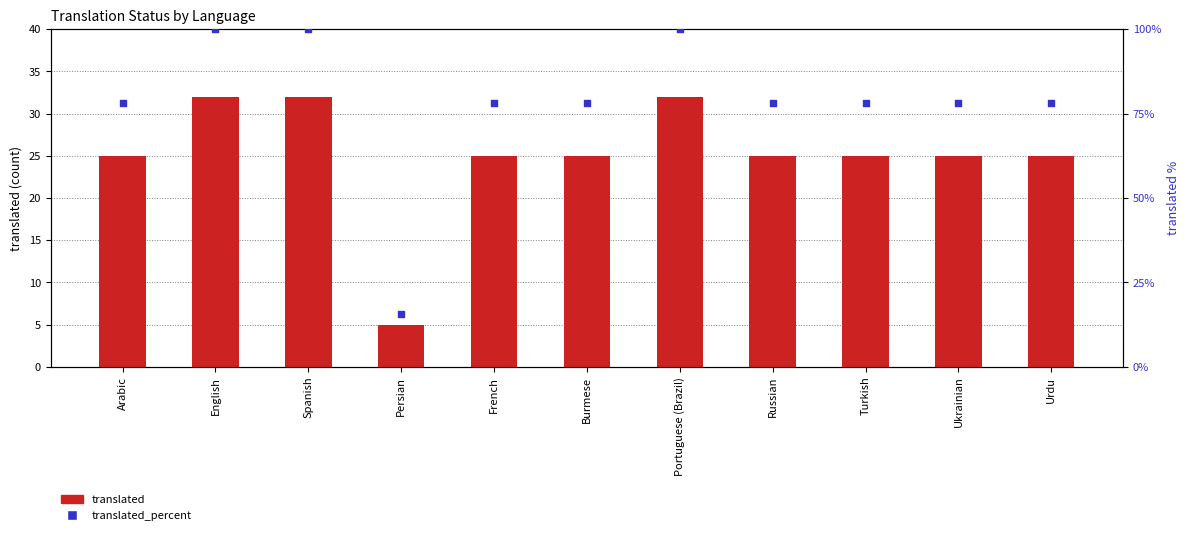

Which series reaches the minimum Y coordinate?

translated